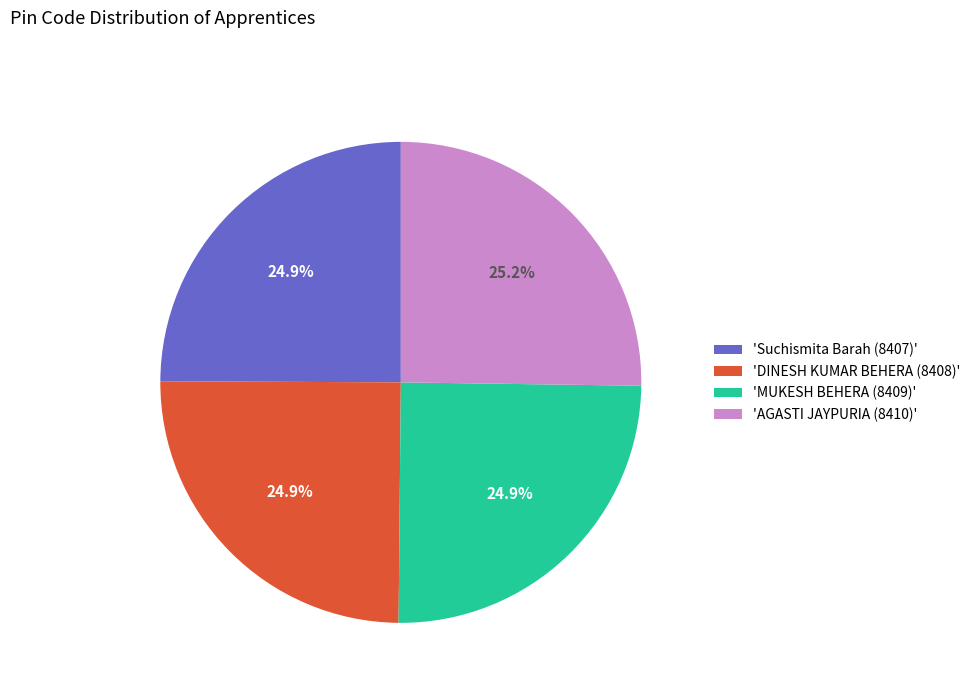

What percentage is NOT represented by 'Suchismita Barah (8407)'?

75.1%